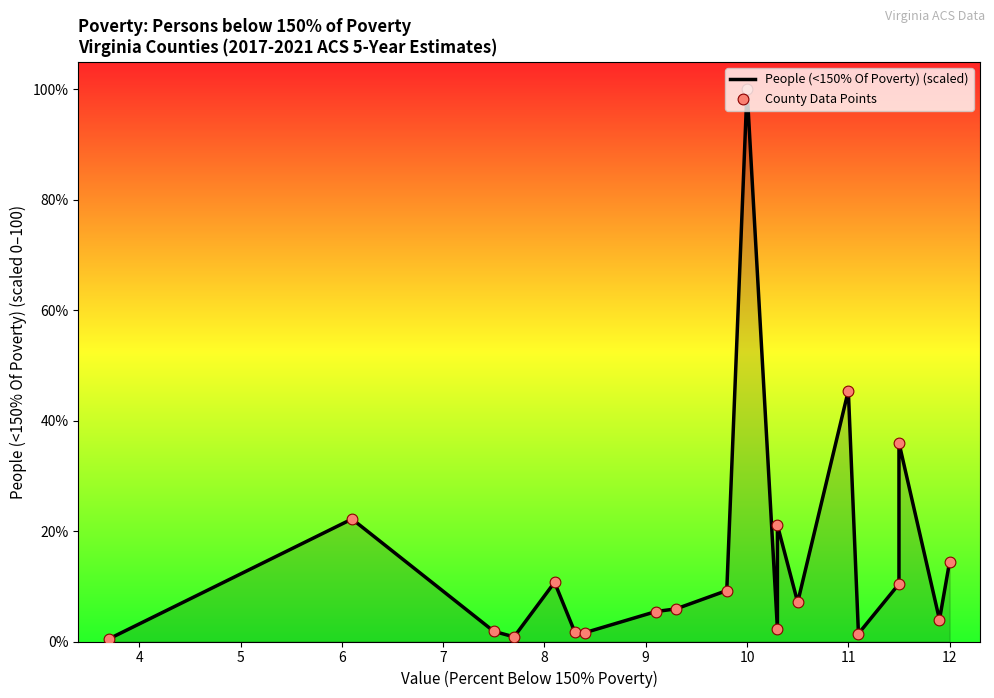

At how many categories does at least one series exceed 11?

6